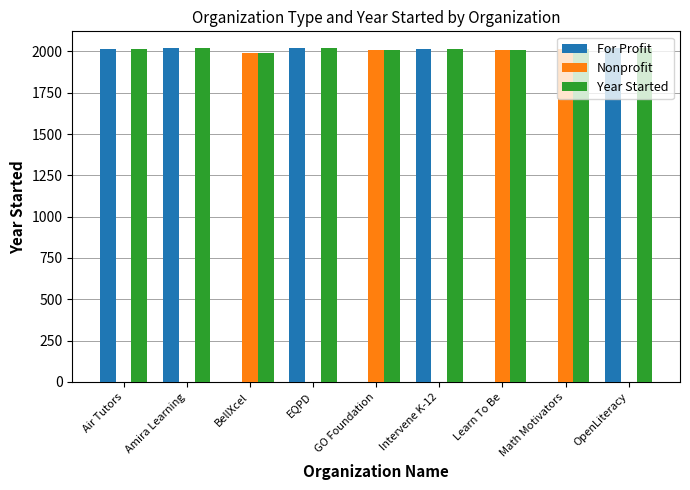

What is the total value across all series at BellXcel?

3984